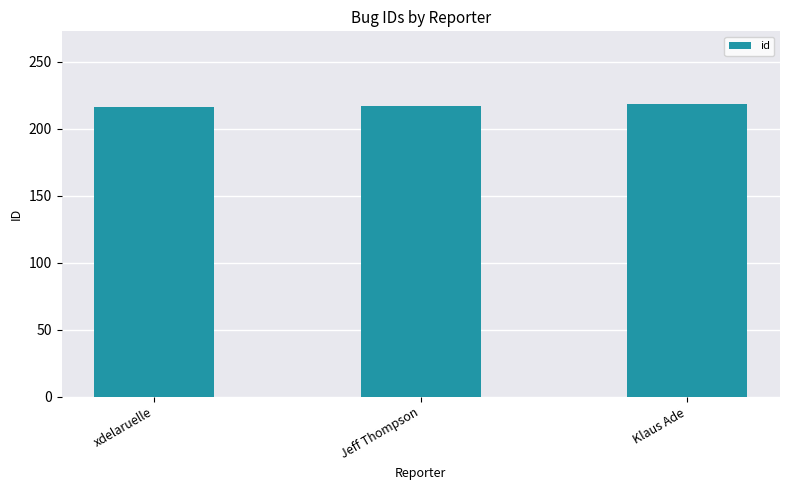

What is the label of the 1st bar from the left?

xdelaruelle